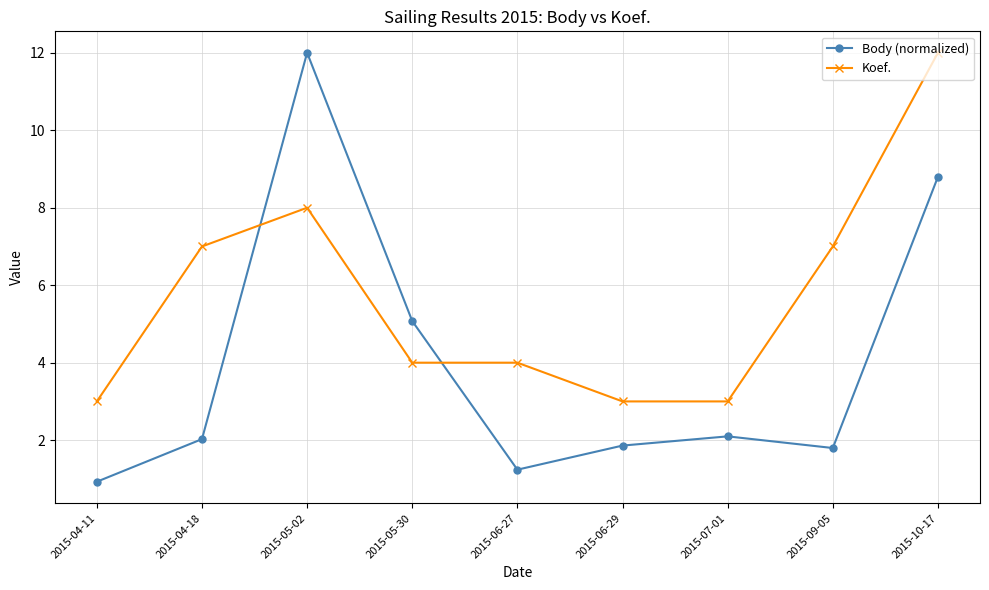

Reading right to left, transcribe all the data shown in this chart.

Body (normalized): 8.8	1.8	2.1	1.9	1.2	5.1	12.0	2.0	0.9
Koef.: 12.0	7.0	3.0	3.0	4.0	4.0	8.0	7.0	3.0